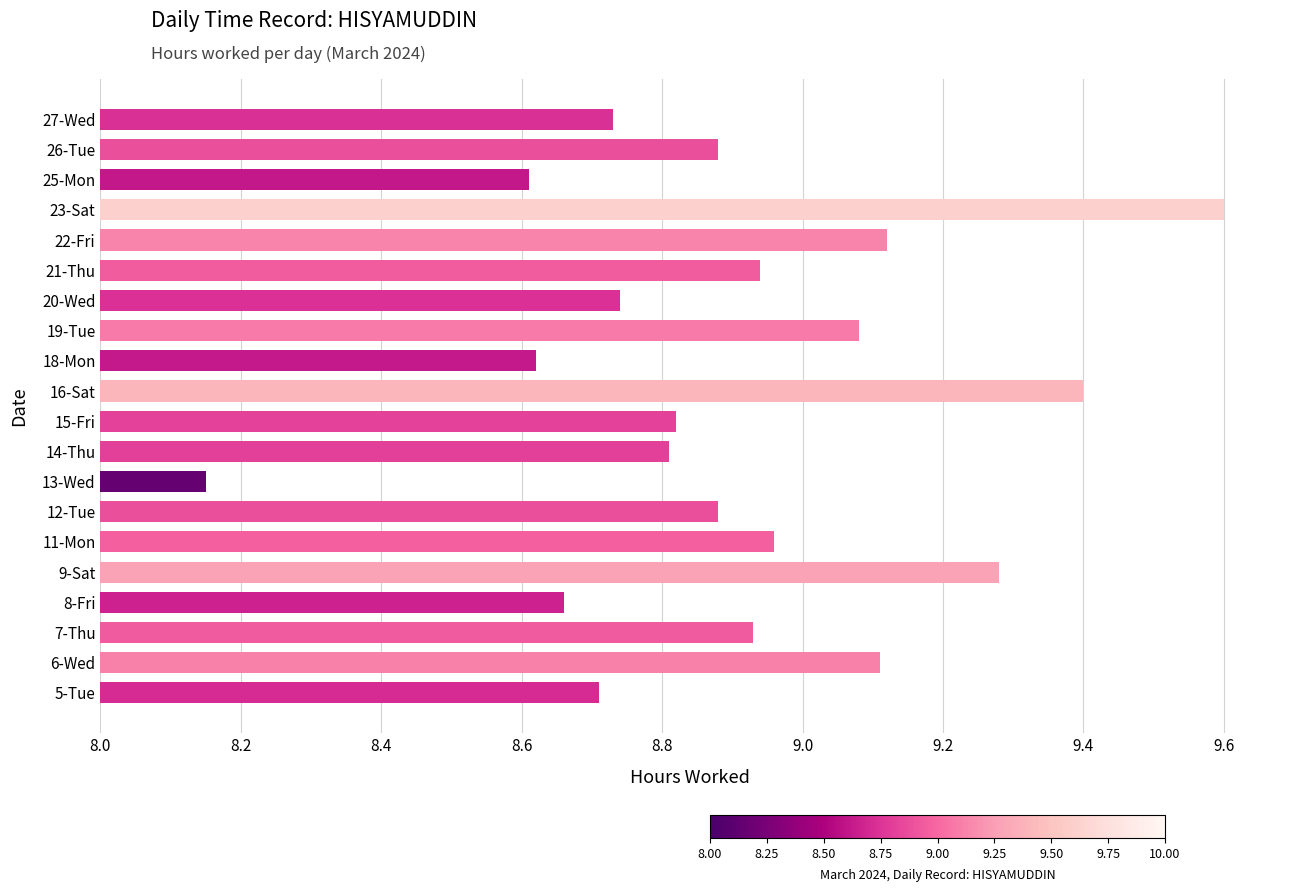

What is the difference between the second highest and minimum values?

1.2